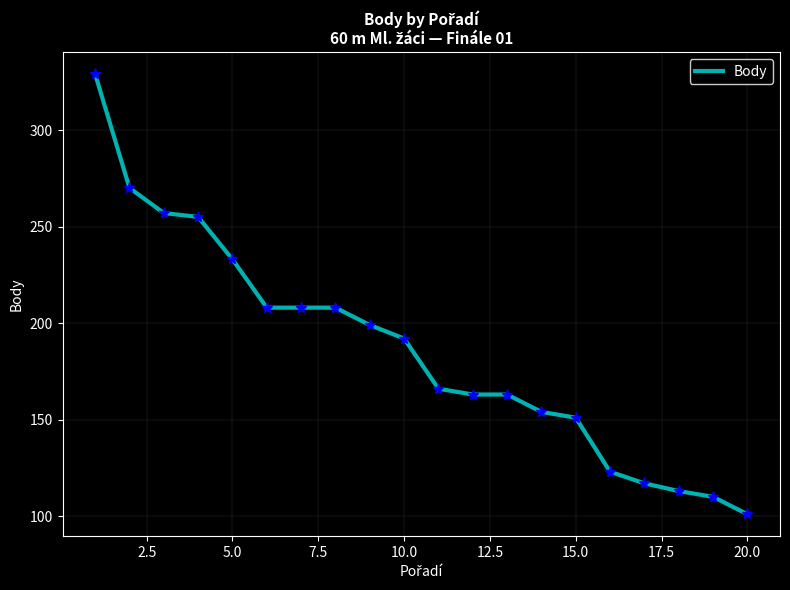

What is the minimum value shown in the chart?

101